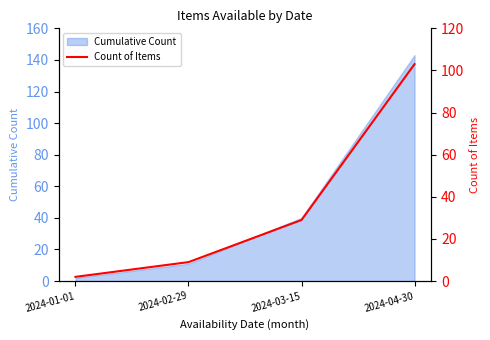

Reading right to left, transcribe all the data shown in this chart.

2024-04-30=103	2024-03-15=29	2024-02-29=9	2024-01-01=2